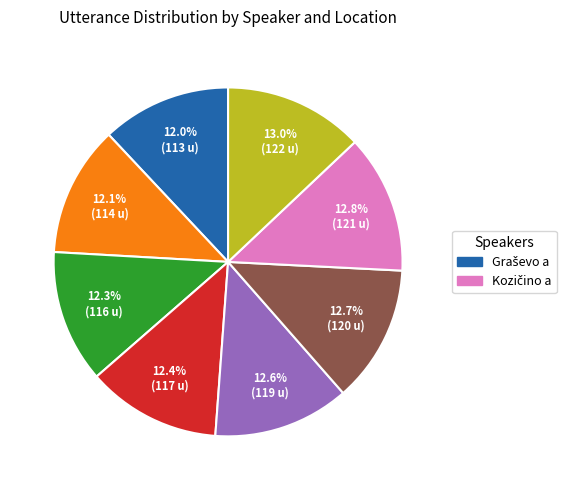

Is there a majority slice in this chart?

No